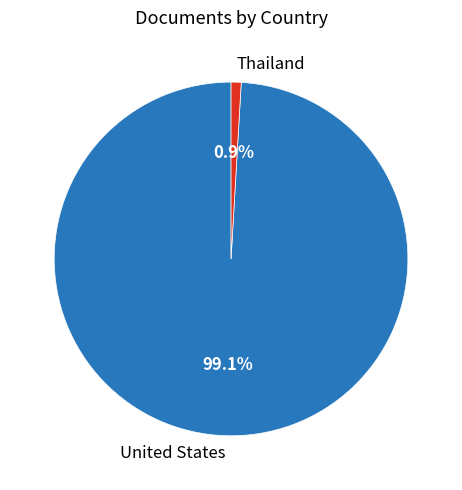

How much of the chart is everything except Thailand?

99.1%